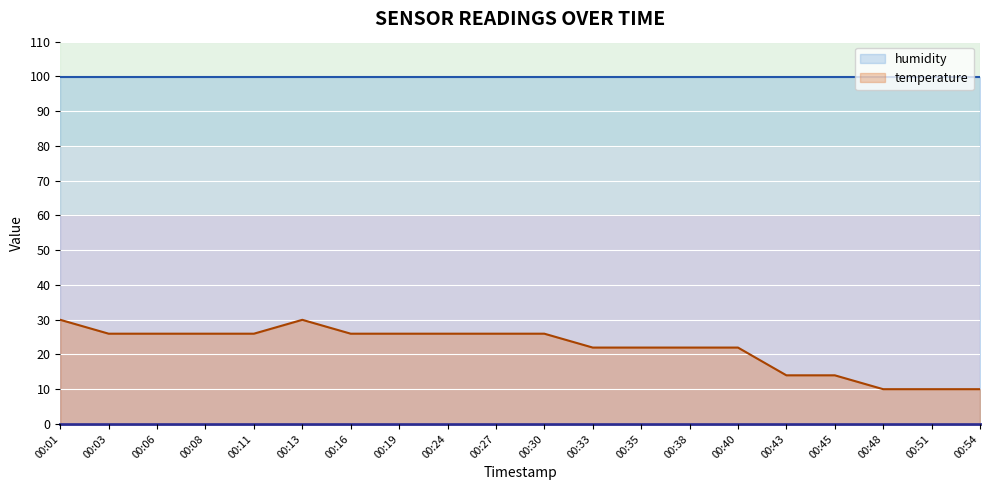

The value at 00:19 is 17.6. True or false?

False